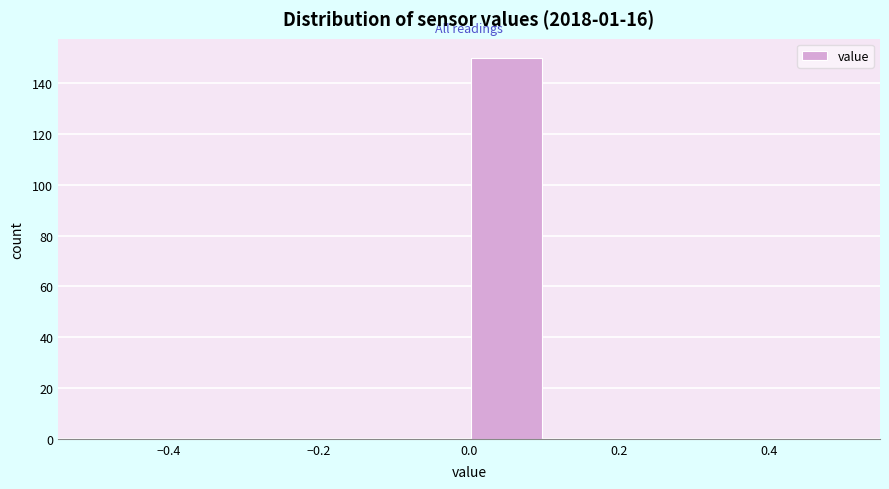

How tall is the bar that spans 0.0 to 0.1 on the x-axis? The values are not printed on the chart, so give them approximately, as read against the axis.

150